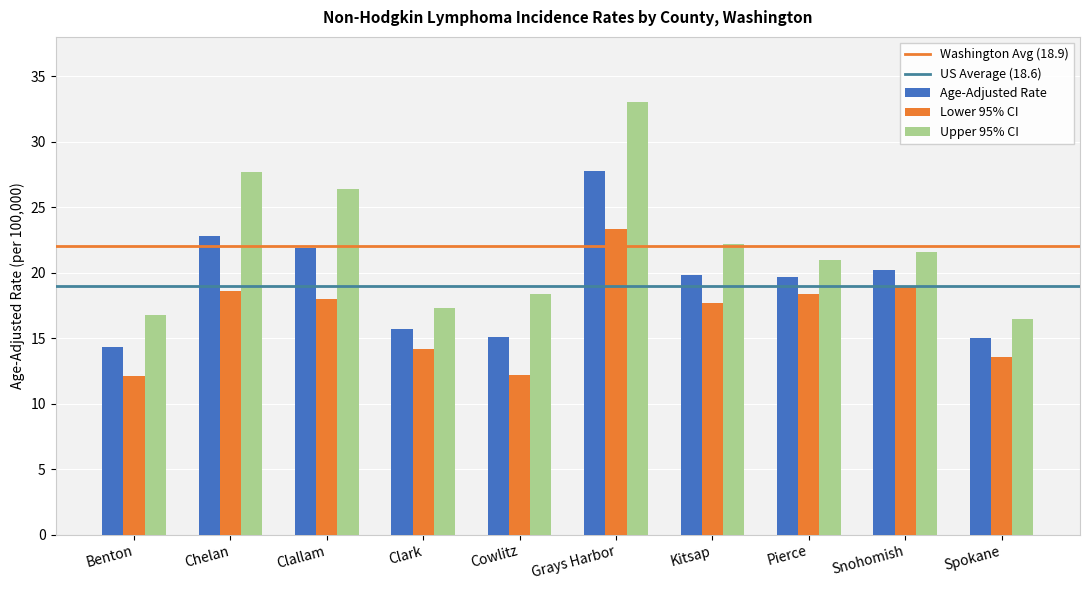

At which category is the sum across all series the highest?

Grays Harbor